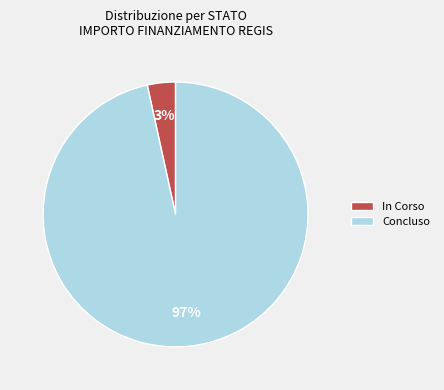

Does any single category account for the majority?

Yes